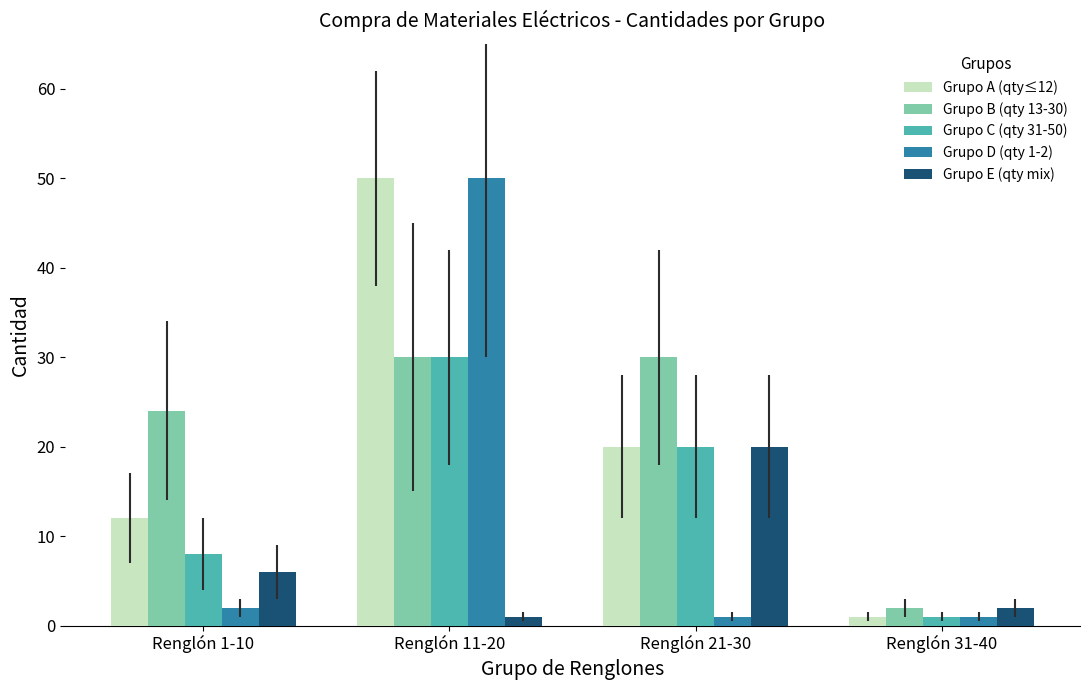

What is the sum of all Grupo C (qty 31-50) values?

59